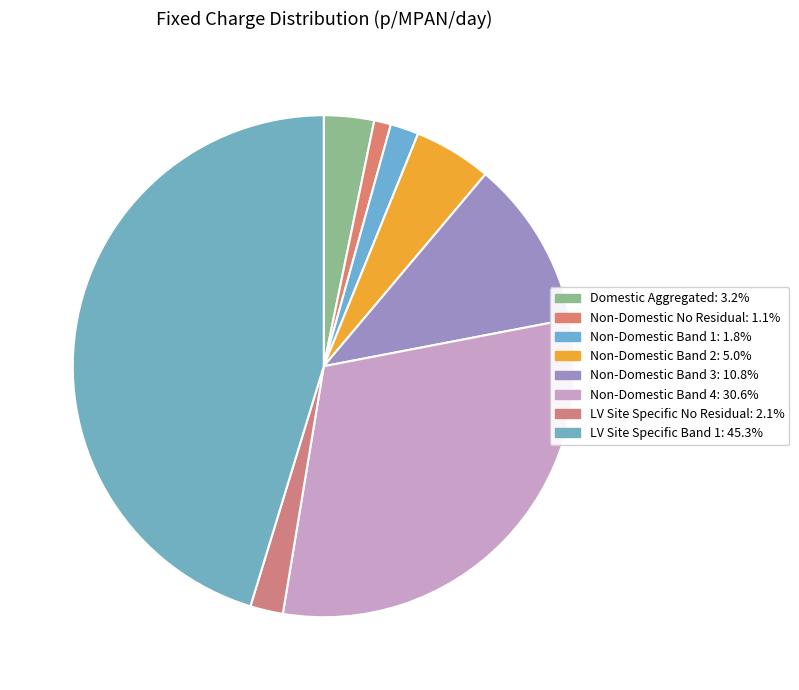

What percentage is the Non-Domestic Band 3 slice, to the nearest percent?

11%